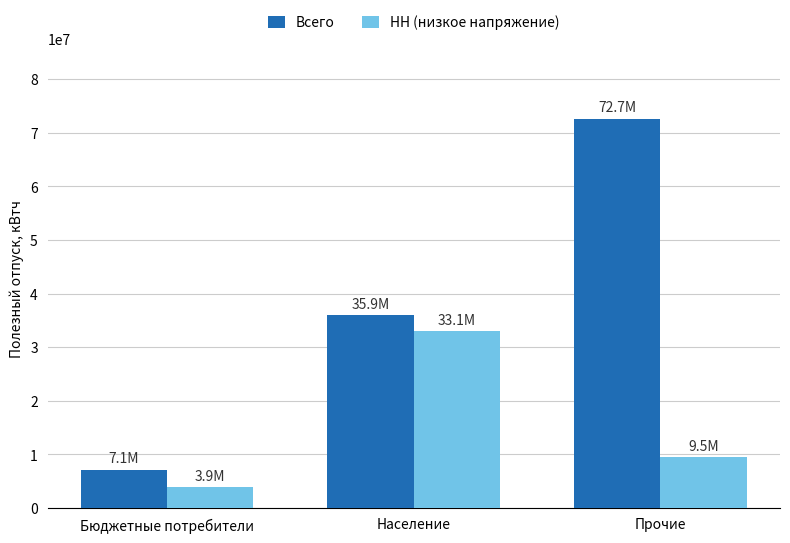

At which label is НН (низкое напряжение) closest to 18491517?

Прочие